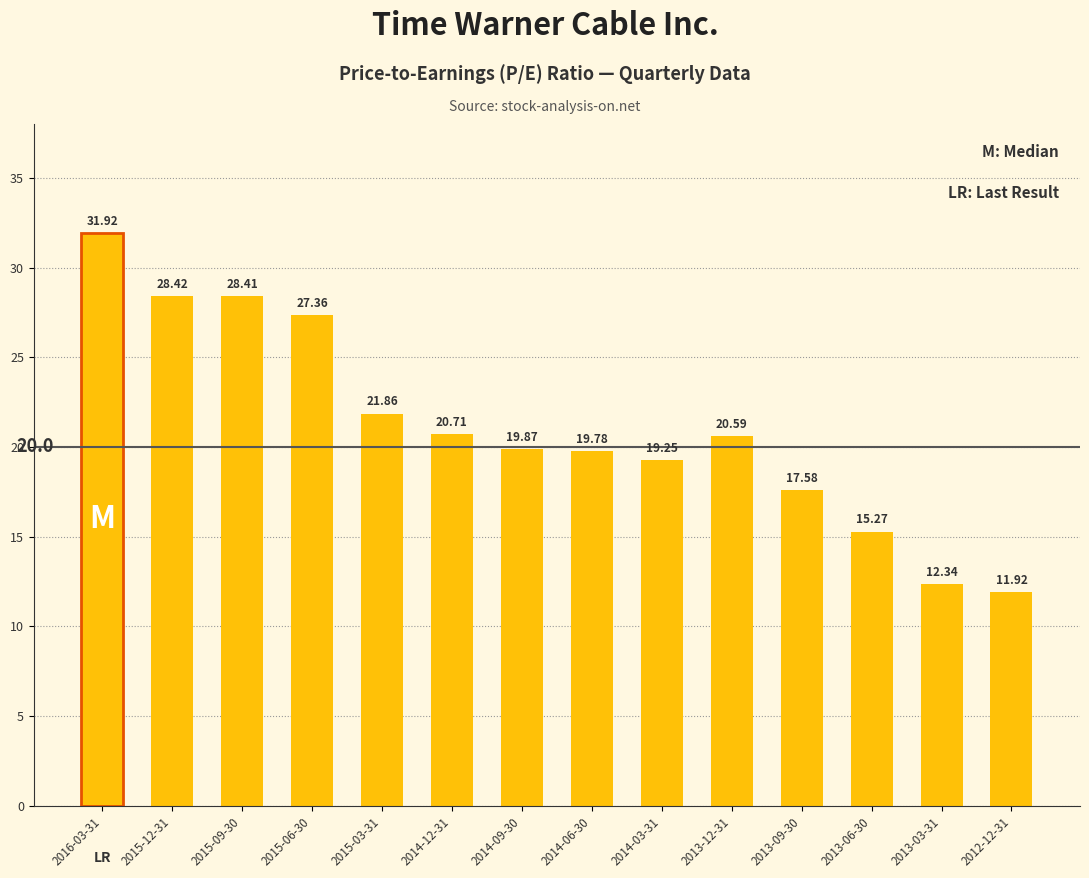

What is the difference between the values at 2013-12-31 and 2015-06-30?

6.8